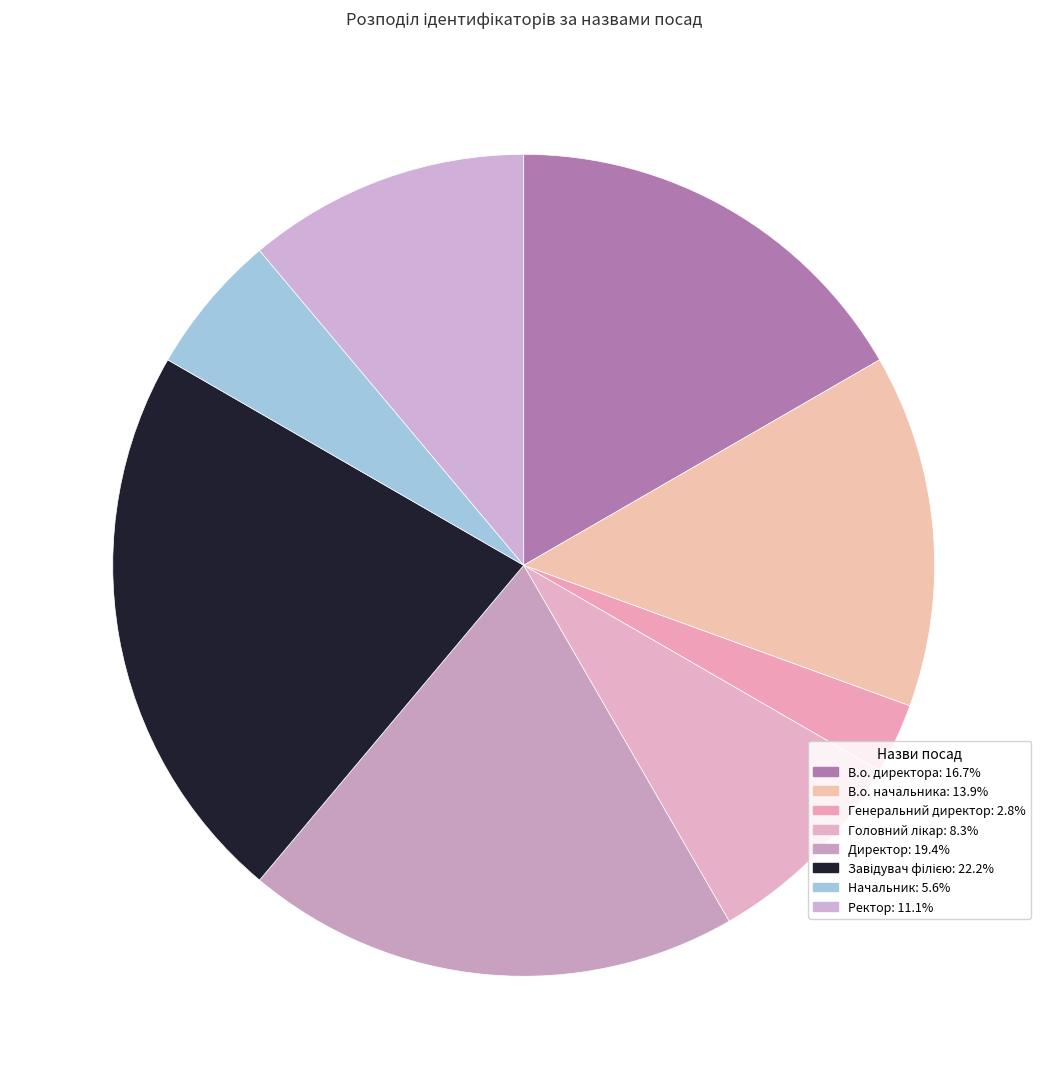

Count the number of slices in the pie.

8